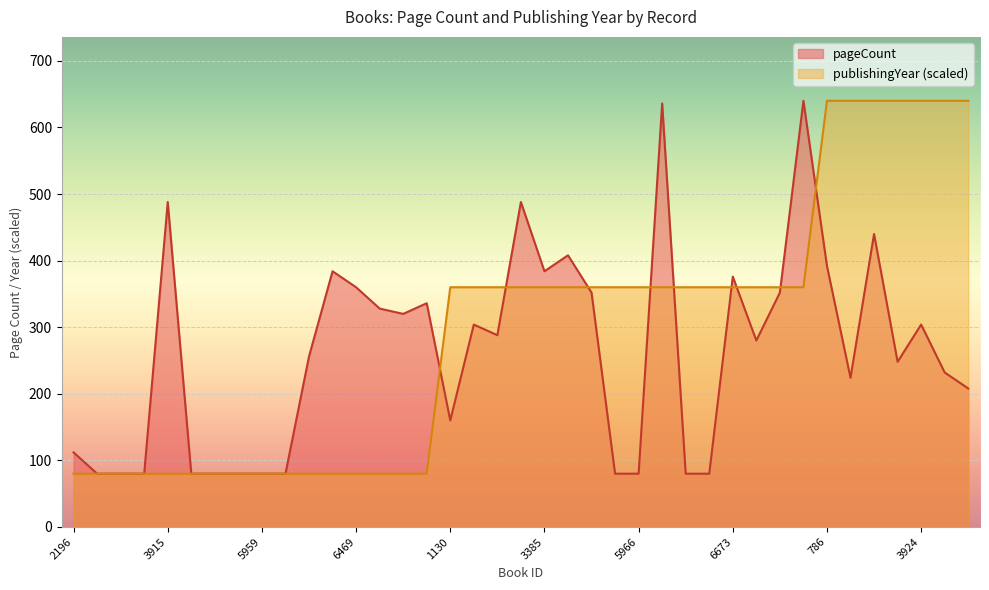

Reading left to right, extract all data points from this chart.

pageCount: 112	80	80	80	488	80	80	80	80	80	256	384	360	328	320	336	160	304	288	488	384	408	352	80	80	636	80	80	376	280	352	640	392	224	440	248	304	232	208
publishingYear: 80	80	80	80	80	80	80	80	80	80	80	80	80	80	80	80	360	360	360	360	360	360	360	360	360	360	360	360	360	360	360	360	640	640	640	640	640	640	640